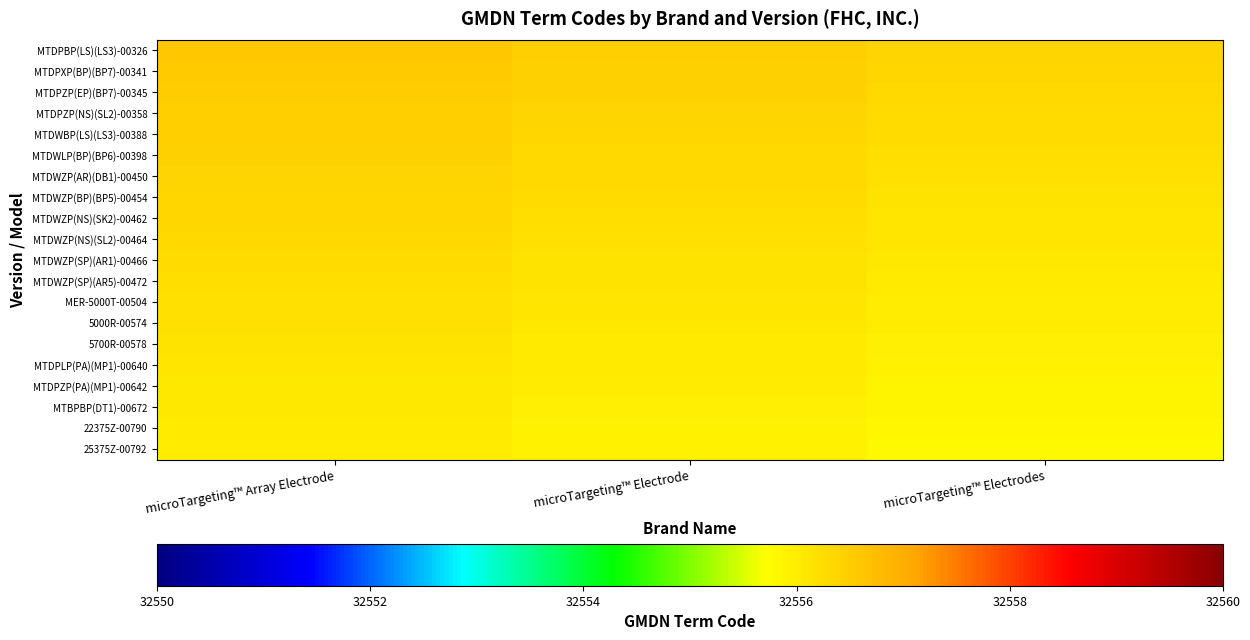

Reading right to left, list all the values displayed in this chart.

25375Z-00792: microTargeting™ Electrodes=32555.8	microTargeting™ Electrode=32555.9	microTargeting™ Array Electrode=32556.0
22375Z-00790: microTargeting™ Electrodes=32555.8	microTargeting™ Electrode=32555.9	microTargeting™ Array Electrode=32556.0
MTBPBP(DT1)-00672: microTargeting™ Electrodes=32555.9	microTargeting™ Electrode=32556.0	microTargeting™ Array Electrode=32556.1
MTDPZP(PA)(MP1)-00642: microTargeting™ Electrodes=32555.9	microTargeting™ Electrode=32556.0	microTargeting™ Array Electrode=32556.1
MTDPLP(PA)(MP1)-00640: microTargeting™ Electrodes=32555.9	microTargeting™ Electrode=32556.0	microTargeting™ Array Electrode=32556.1
5700R-00578: microTargeting™ Electrodes=32556.0	microTargeting™ Electrode=32556.1	microTargeting™ Array Electrode=32556.2
5000R-00574: microTargeting™ Electrodes=32556.0	microTargeting™ Electrode=32556.1	microTargeting™ Array Electrode=32556.2
MER-5000T-00504: microTargeting™ Electrodes=32556.0	microTargeting™ Electrode=32556.1	microTargeting™ Array Electrode=32556.2
MTDWZP(SP)(AR5)-00472: microTargeting™ Electrodes=32556.0	microTargeting™ Electrode=32556.1	microTargeting™ Array Electrode=32556.2
MTDWZP(SP)(AR1)-00466: microTargeting™ Electrodes=32556.1	microTargeting™ Electrode=32556.2	microTargeting™ Array Electrode=32556.3
MTDWZP(NS)(SL2)-00464: microTargeting™ Electrodes=32556.1	microTargeting™ Electrode=32556.2	microTargeting™ Array Electrode=32556.3
MTDWZP(NS)(SK2)-00462: microTargeting™ Electrodes=32556.1	microTargeting™ Electrode=32556.2	microTargeting™ Array Electrode=32556.3
MTDWZP(BP)(BP5)-00454: microTargeting™ Electrodes=32556.2	microTargeting™ Electrode=32556.3	microTargeting™ Array Electrode=32556.4
MTDWZP(AR)(DB1)-00450: microTargeting™ Electrodes=32556.2	microTargeting™ Electrode=32556.3	microTargeting™ Array Electrode=32556.4
MTDWLP(BP)(BP6)-00398: microTargeting™ Electrodes=32556.2	microTargeting™ Electrode=32556.3	microTargeting™ Array Electrode=32556.4
MTDWBP(LS)(LS3)-00388: microTargeting™ Electrodes=32556.2	microTargeting™ Electrode=32556.4	microTargeting™ Array Electrode=32556.5
MTDPZP(NS)(SL2)-00358: microTargeting™ Electrodes=32556.3	microTargeting™ Electrode=32556.4	microTargeting™ Array Electrode=32556.5
MTDPZP(EP)(BP7)-00345: microTargeting™ Electrodes=32556.3	microTargeting™ Electrode=32556.4	microTargeting™ Array Electrode=32556.5
MTDPXP(BP)(BP7)-00341: microTargeting™ Electrodes=32556.3	microTargeting™ Electrode=32556.4	microTargeting™ Array Electrode=32556.5
MTDPBP(LS)(LS3)-00326: microTargeting™ Electrodes=32556.4	microTargeting™ Electrode=32556.5	microTargeting™ Array Electrode=32556.6